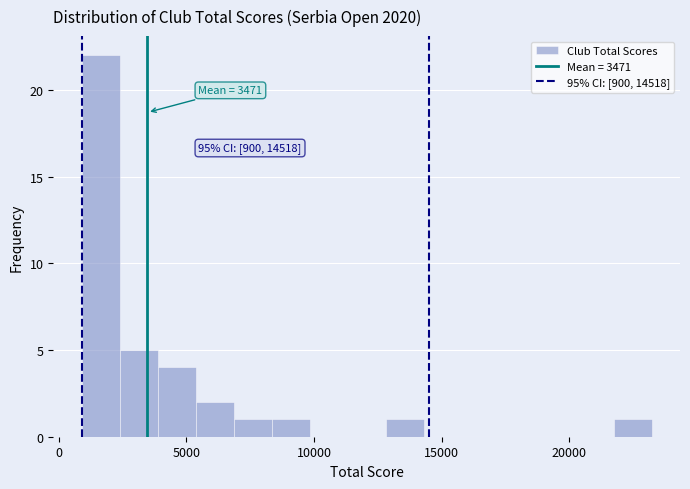

Around what value on the x-axis is the tallest bar? Give the approximate position of its centre, as read against the axis.

1500